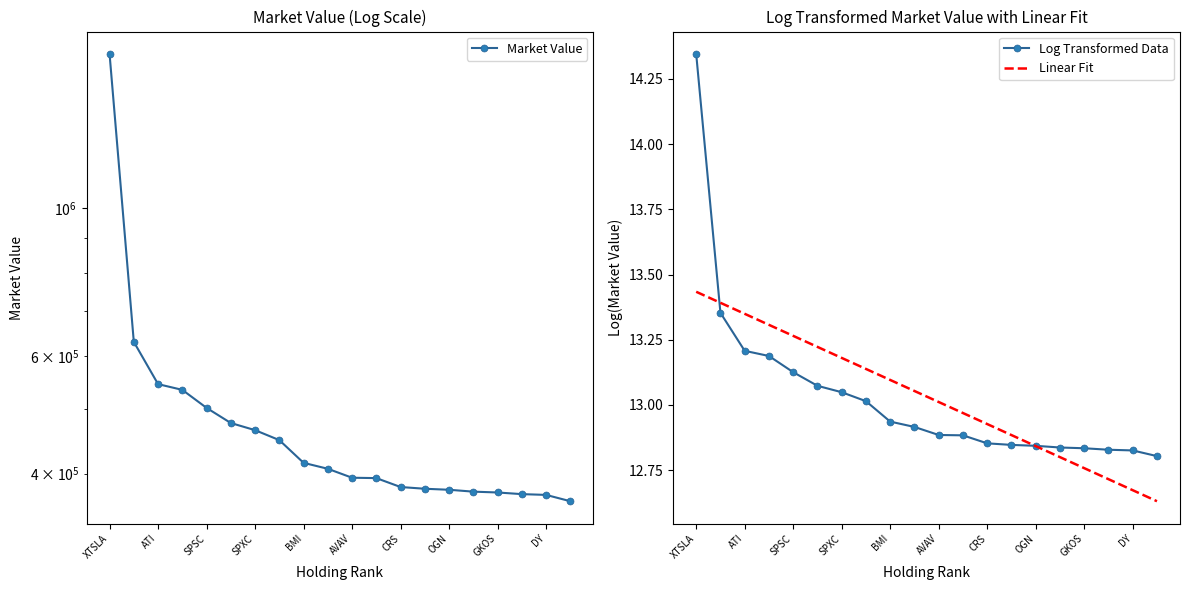

How many series are shown in this chart?

3